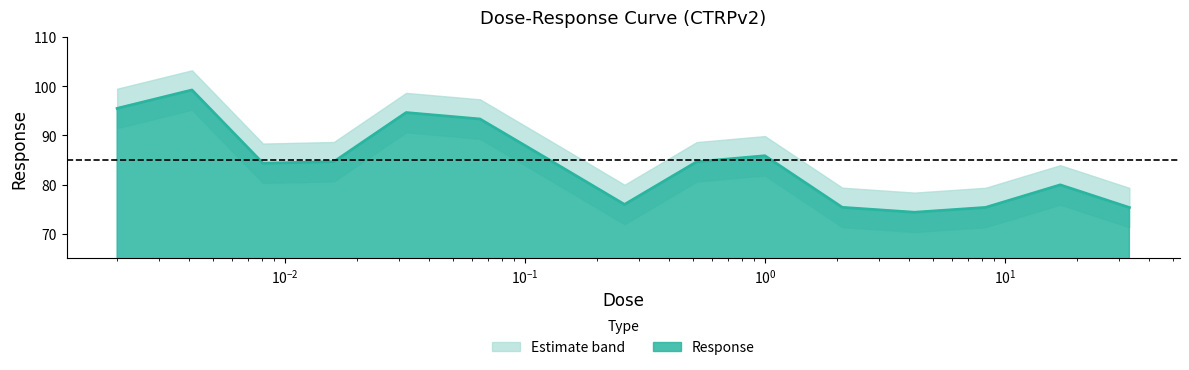

What is the ratio of the value at 8.3 to the value at 0.0081?

0.9